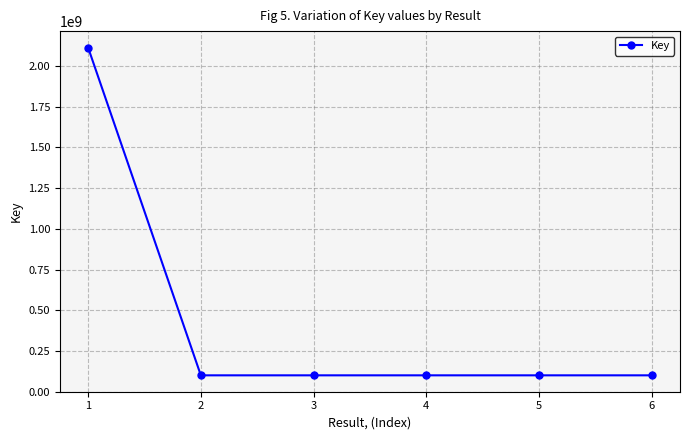

What is the sum of the values at 4 and 2?

200841611